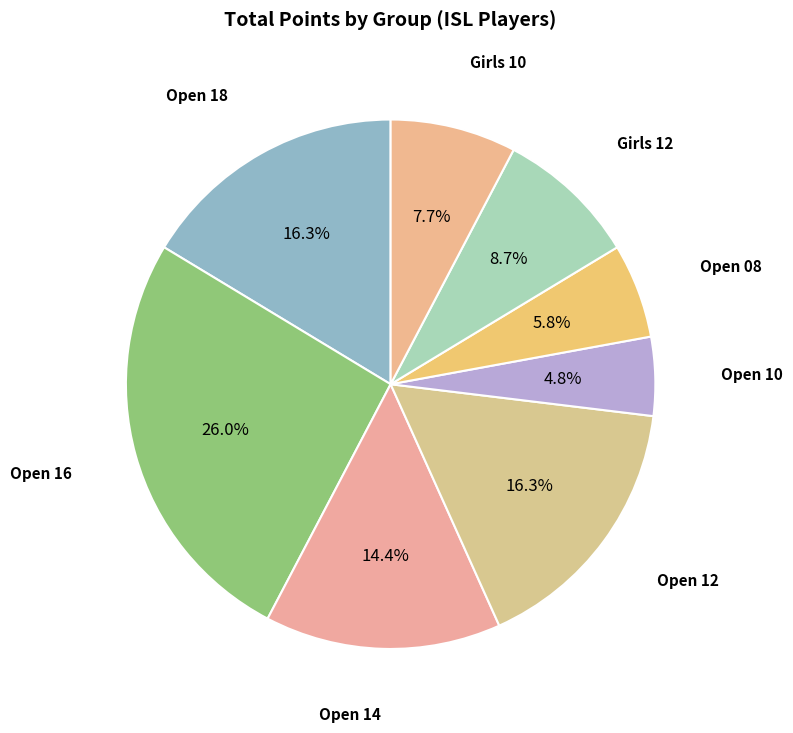

Is there any slice that represents more than half of the pie?

No